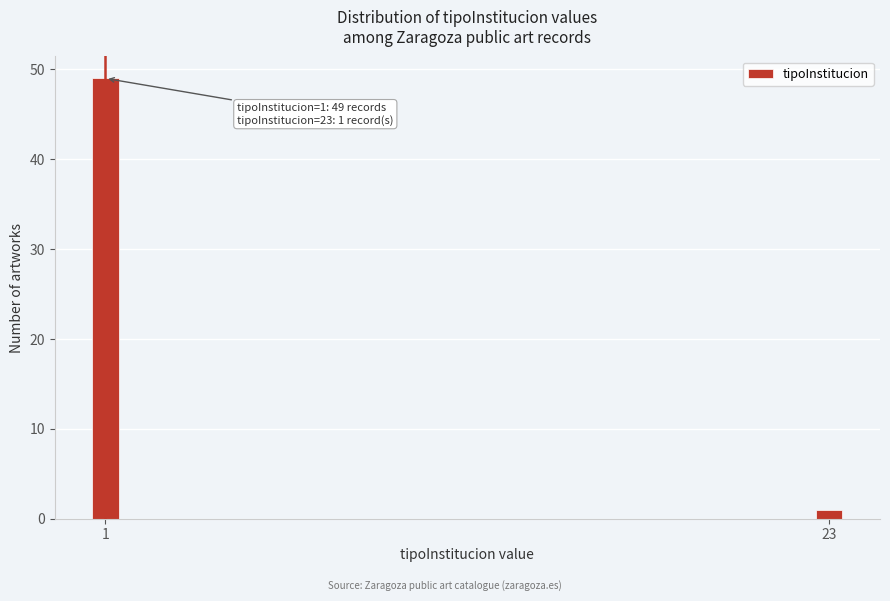

Reading left to right, transcribe all the data shown in this chart.

49	1